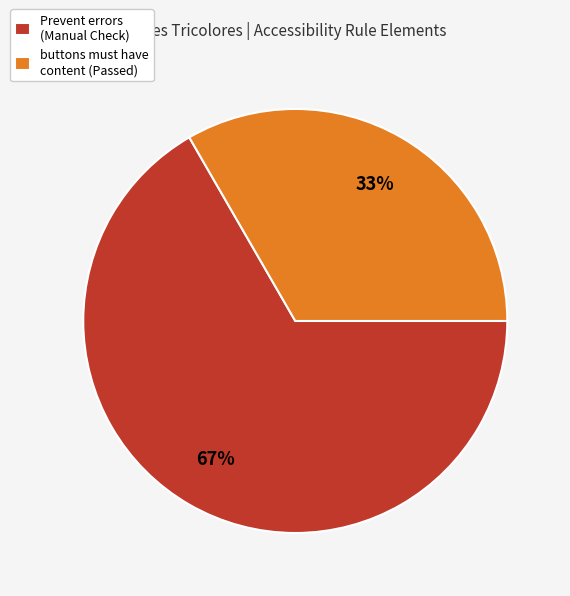

Rank the categories by value from lowest to highest.

buttons must have content (Passed), Prevent errors (Manual Check)